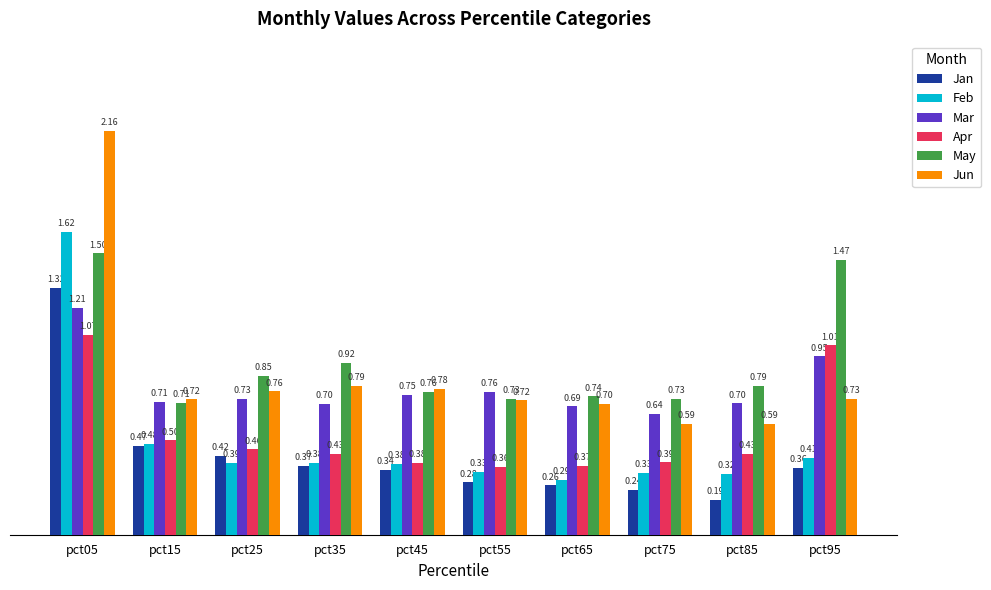

How many distinct data groups are displayed?

6